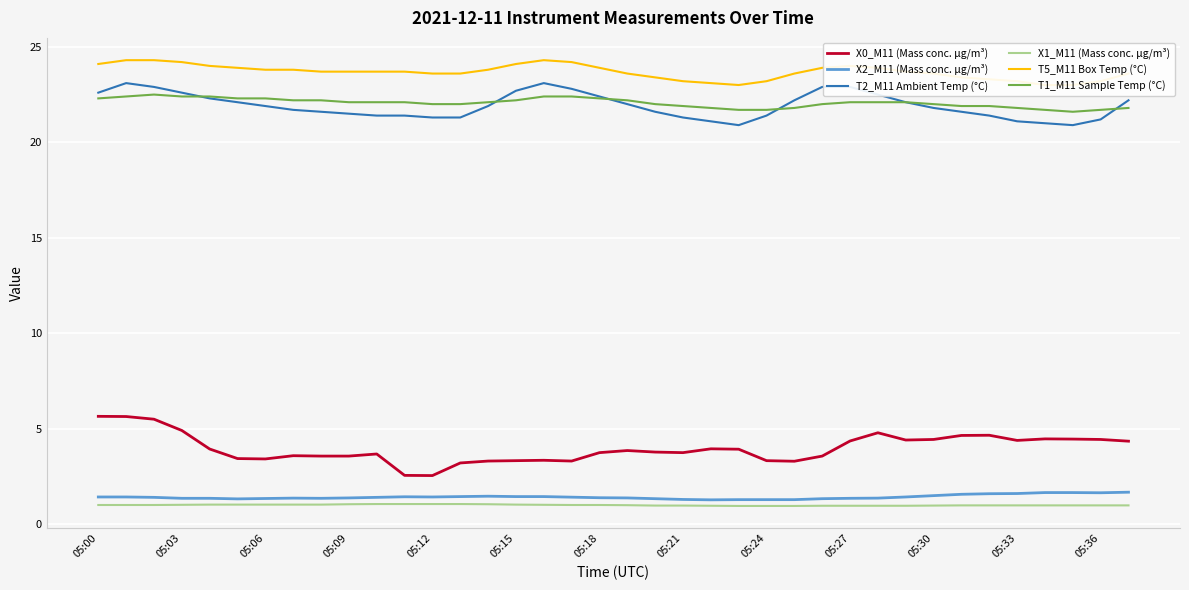

What is the minimum value for T1_M11 Sample Temp (°C)?

21.6